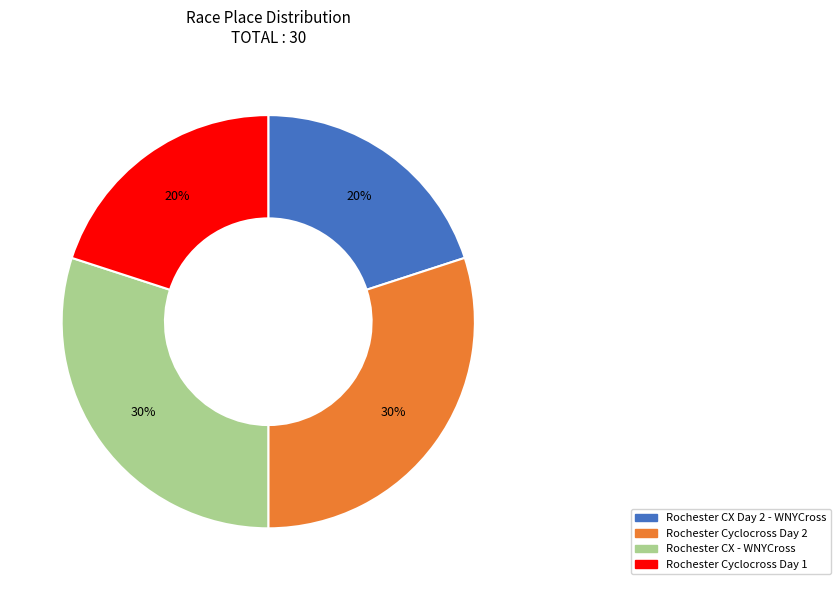

Is there any slice that represents more than half of the pie?

No